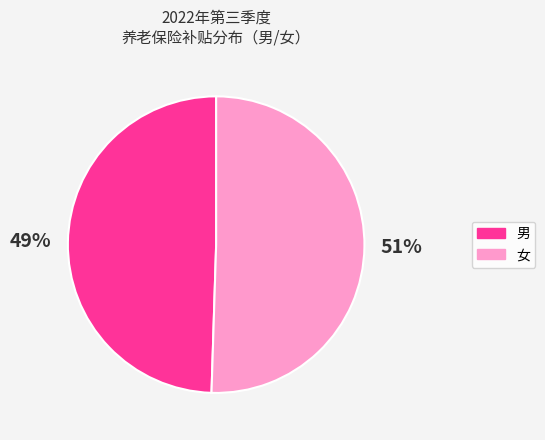

Is there any slice that represents more than half of the pie?

Yes